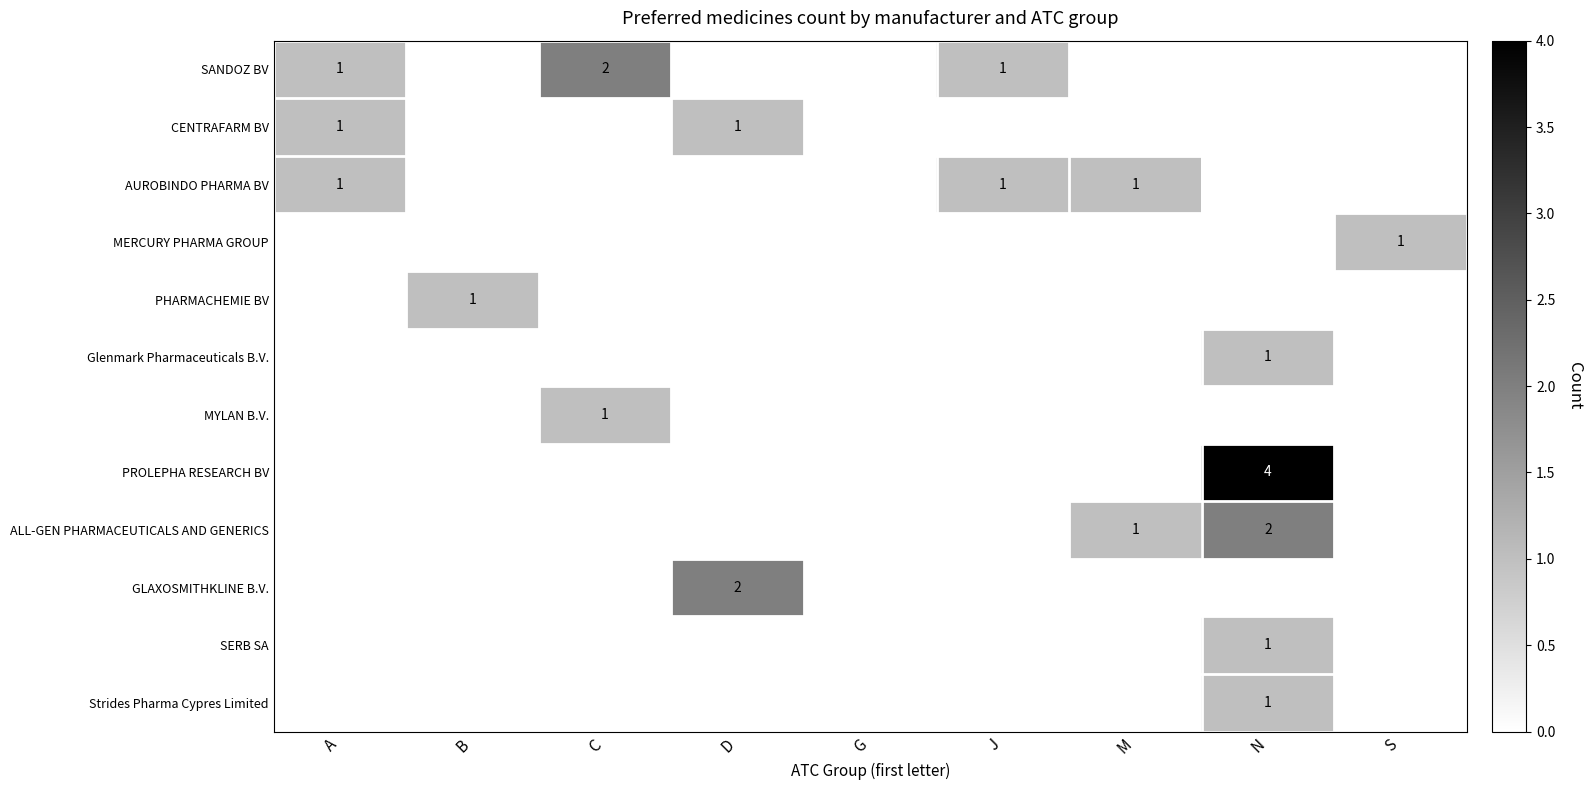

Which category has the highest value across all series?

N